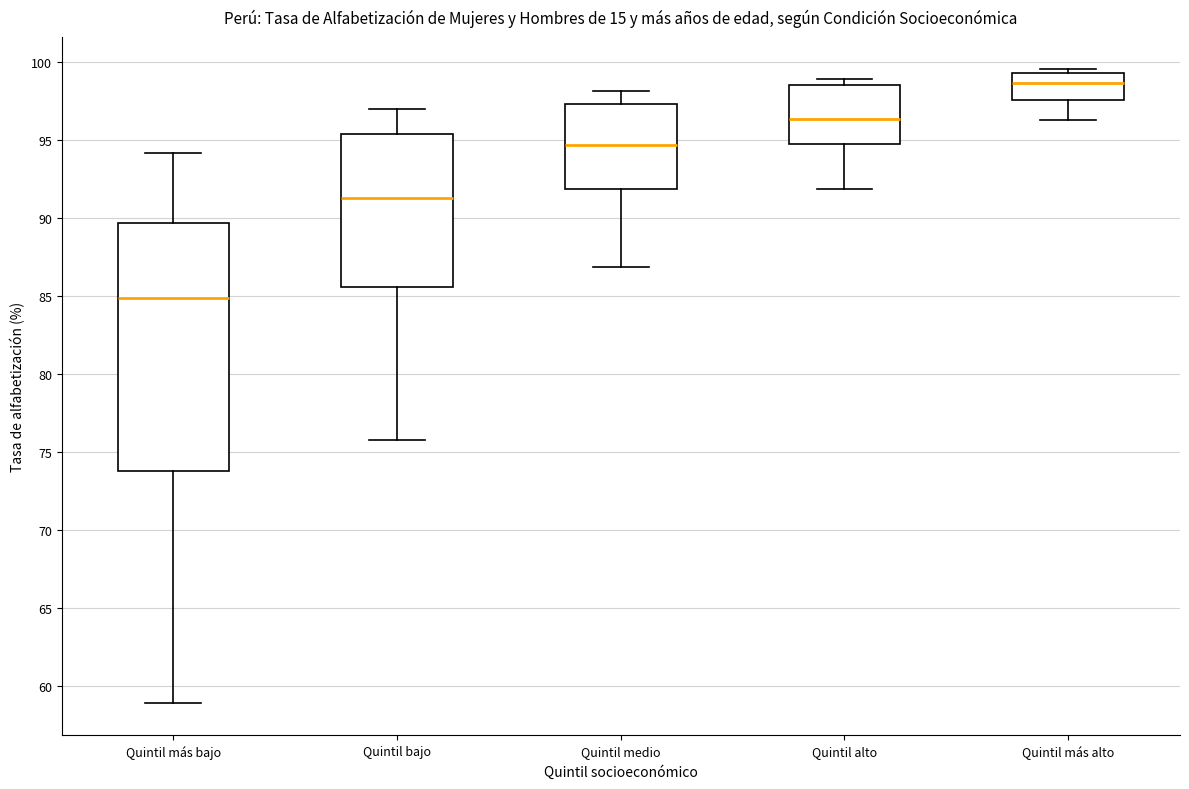

Which box is the tallest, from its lower edge to its upper edge?

Quintil más bajo